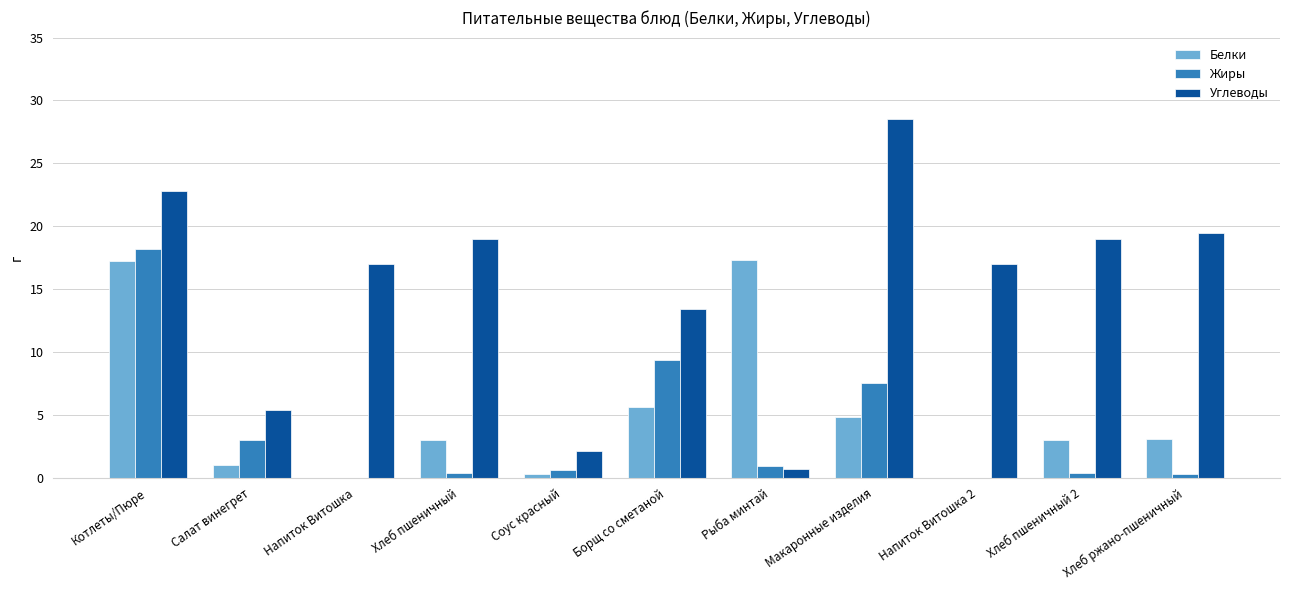

What is the sum of the Жиры values at Хлеб пшеничный 2 and Борщ со сметаной?

9.8